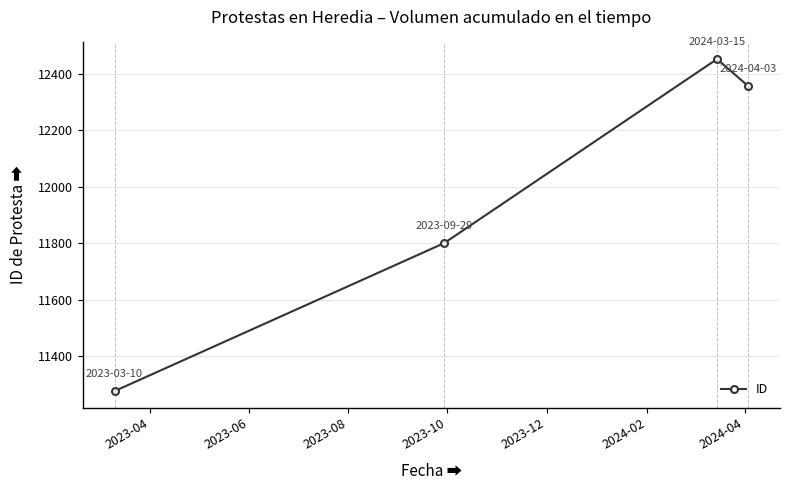

True or false: there are more than 1 points higher than both neighbors.

False